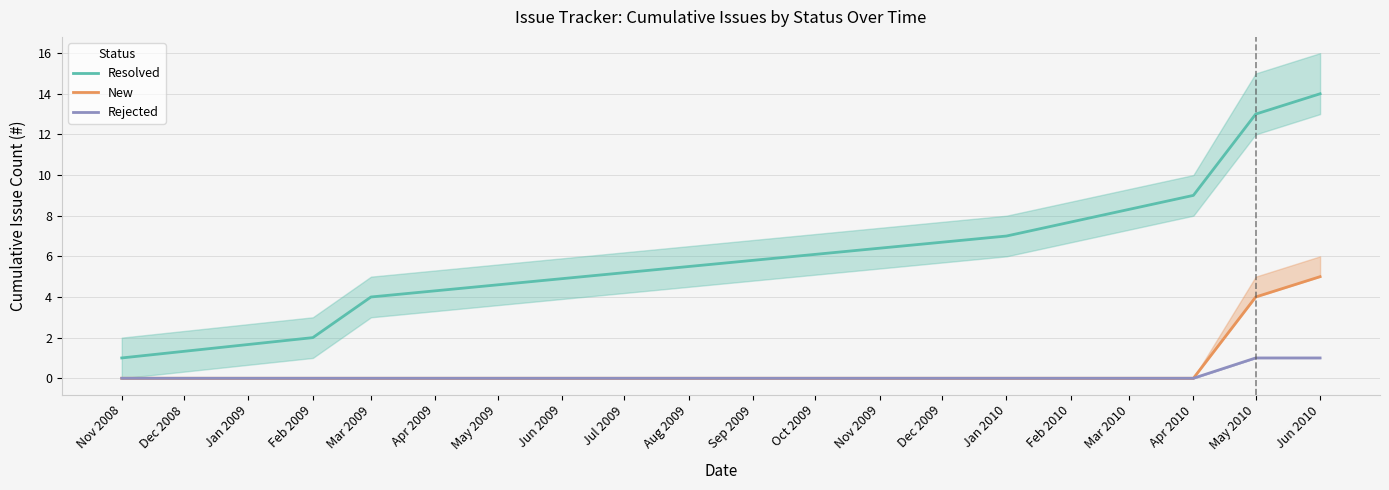

True or false: Resolved has a value of 3 at Mar 2009.

False